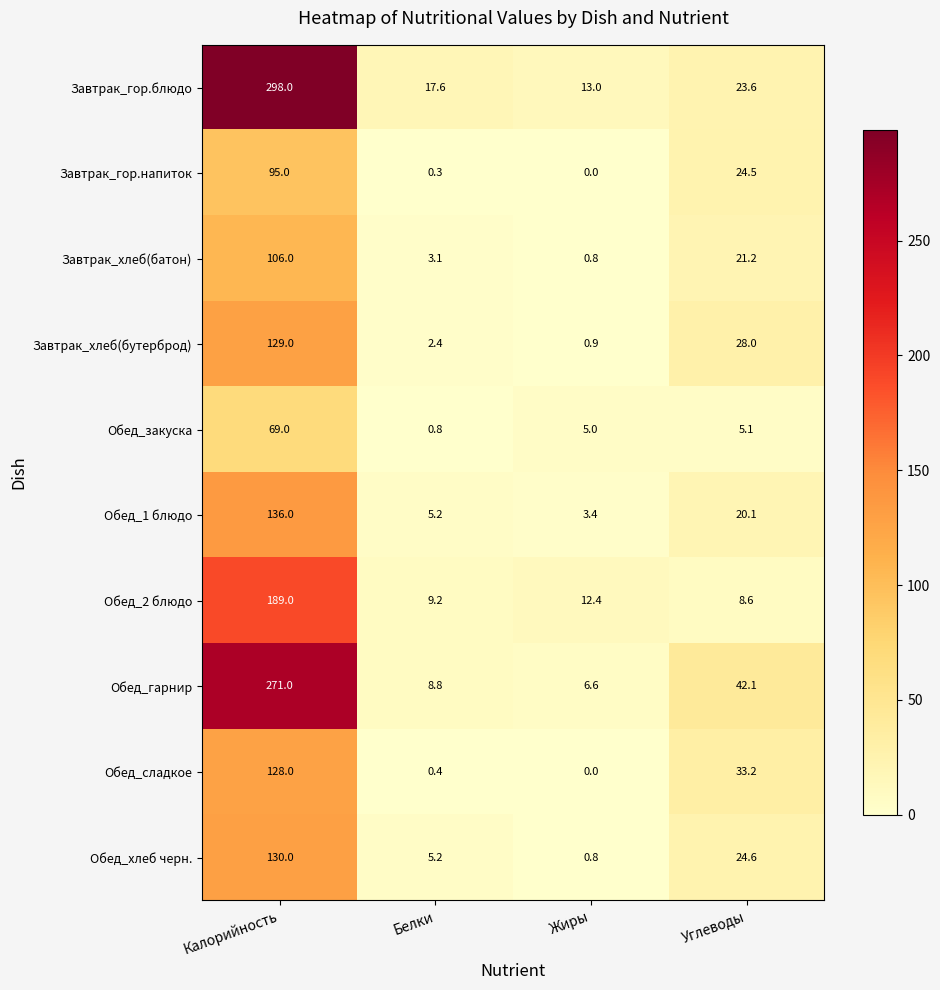

What is the difference between the maximum and minimum values in the Обед_2 блюдо series?

180.4